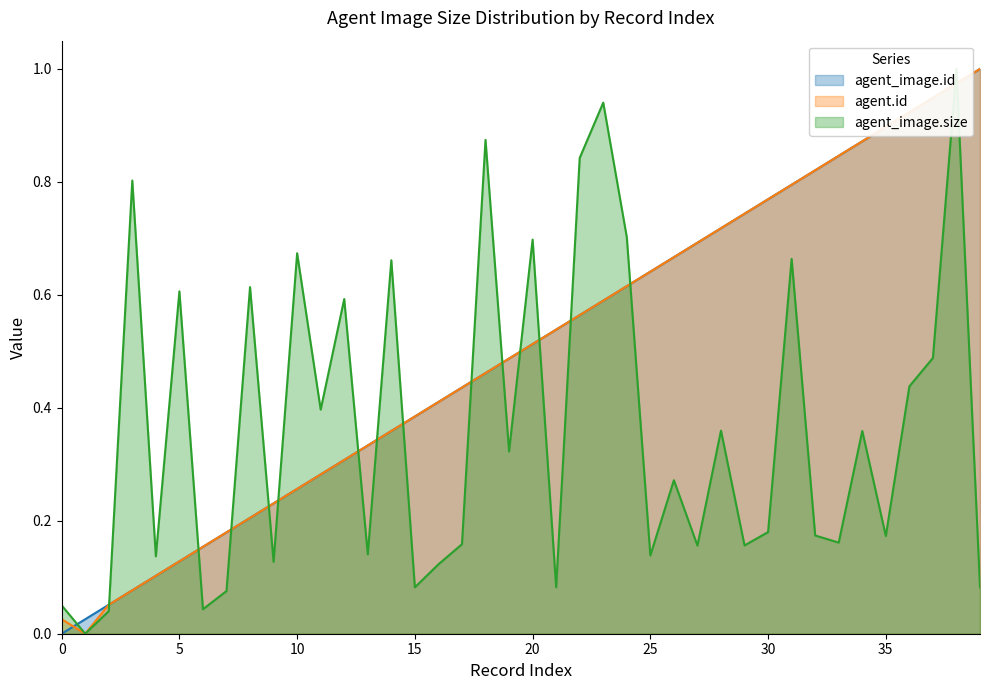

Where is the first local minimum for agent.id?

2018-12-20